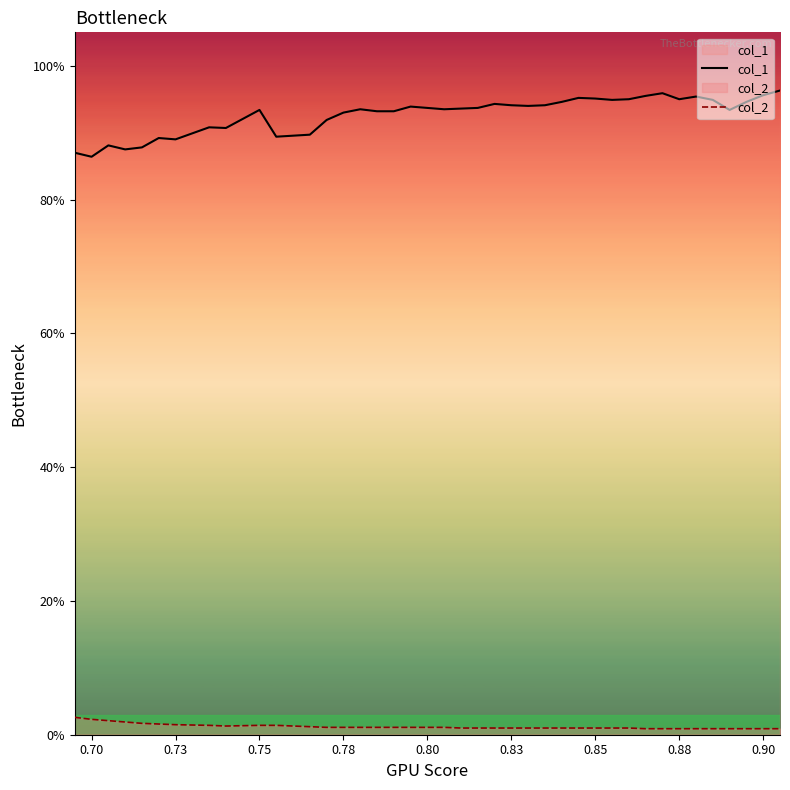

Is the value of col_1 at 27 greater than the value of col_2 at 13?

Yes